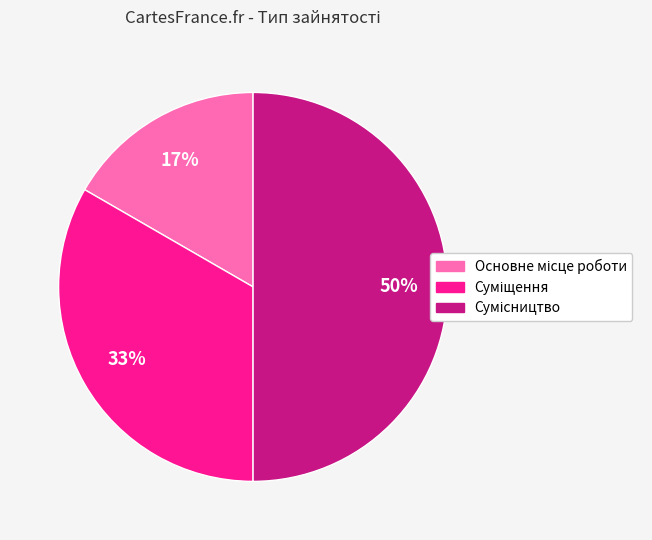

To the nearest percent, what is the difference between the largest and smallest slice percentages?

33%